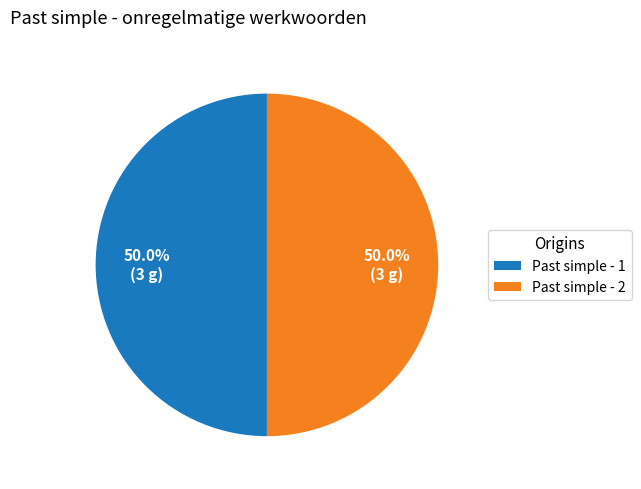

Combined, do Past simple - 2 and Past simple - 1 account for over 50%?

Yes